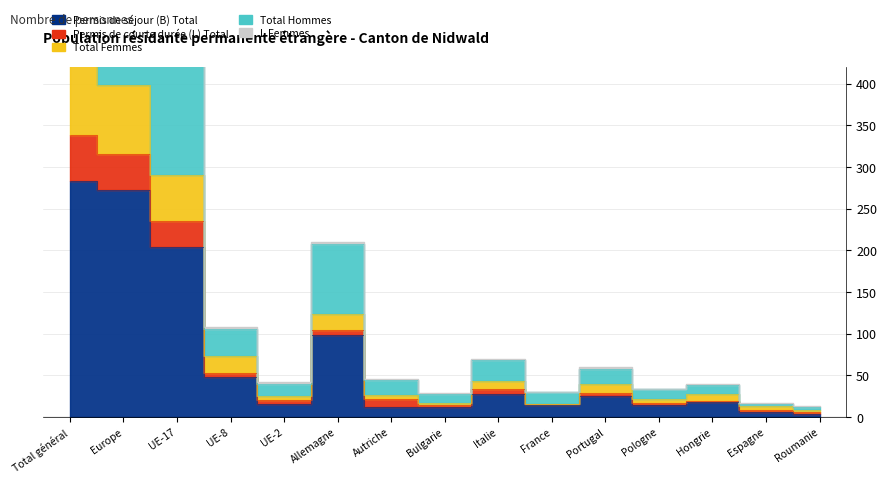

At which label is Total Femmes closest to 215?

UE-17